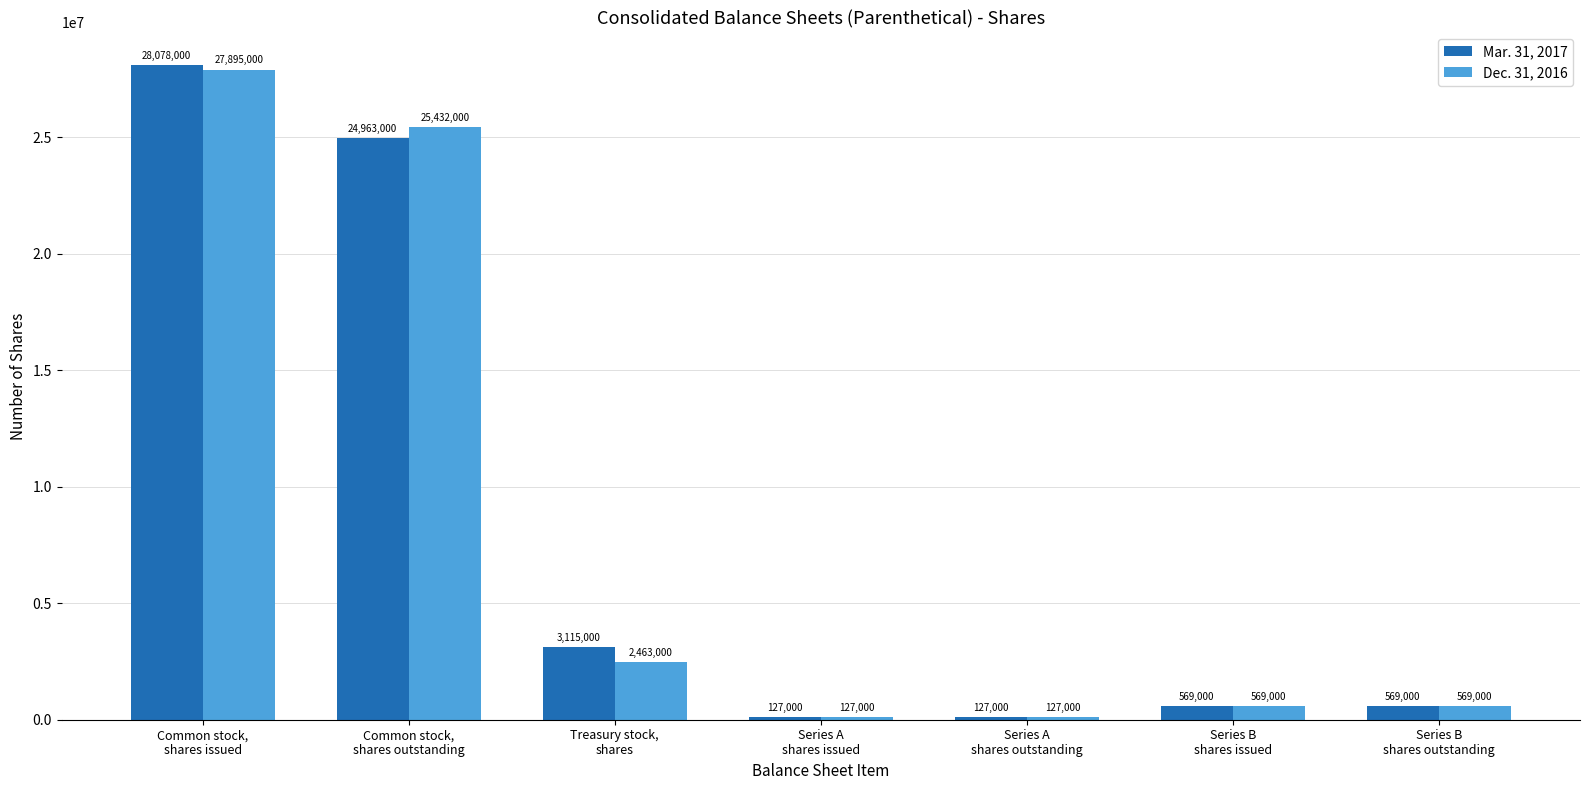

Which series changed the most between Common stock,
shares issued and Series B
shares outstanding?

Mar. 31, 2017